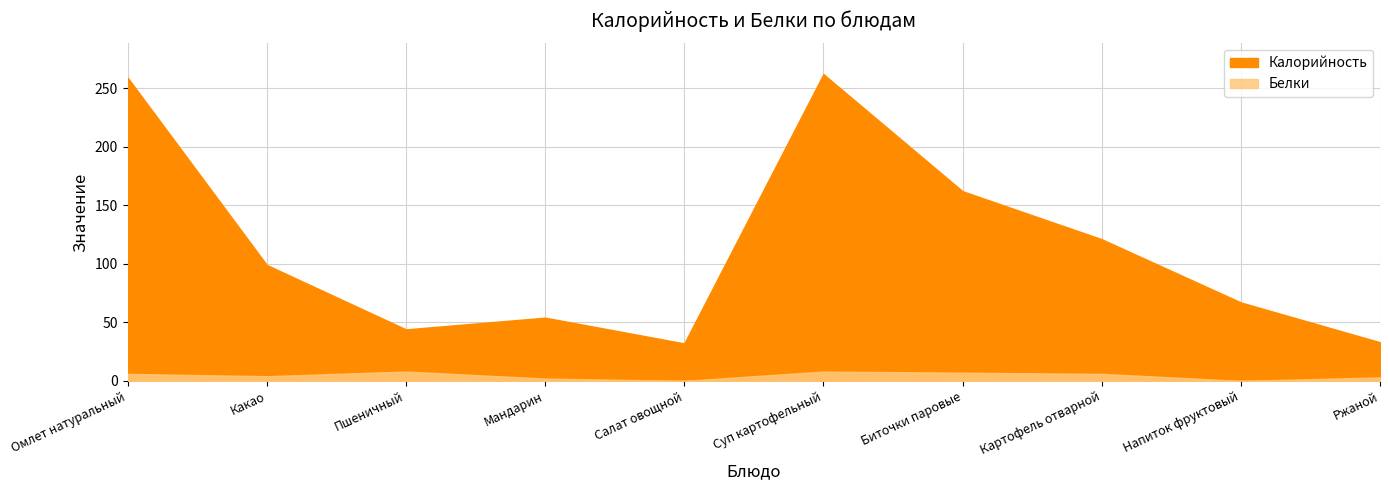

Where is the first local minimum for Калорийность?

Пшеничный